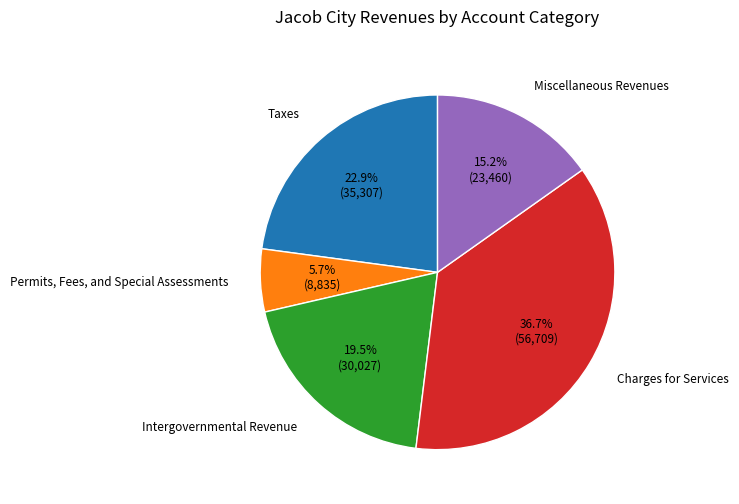

To the nearest percent, what is the average slice percentage?

20%